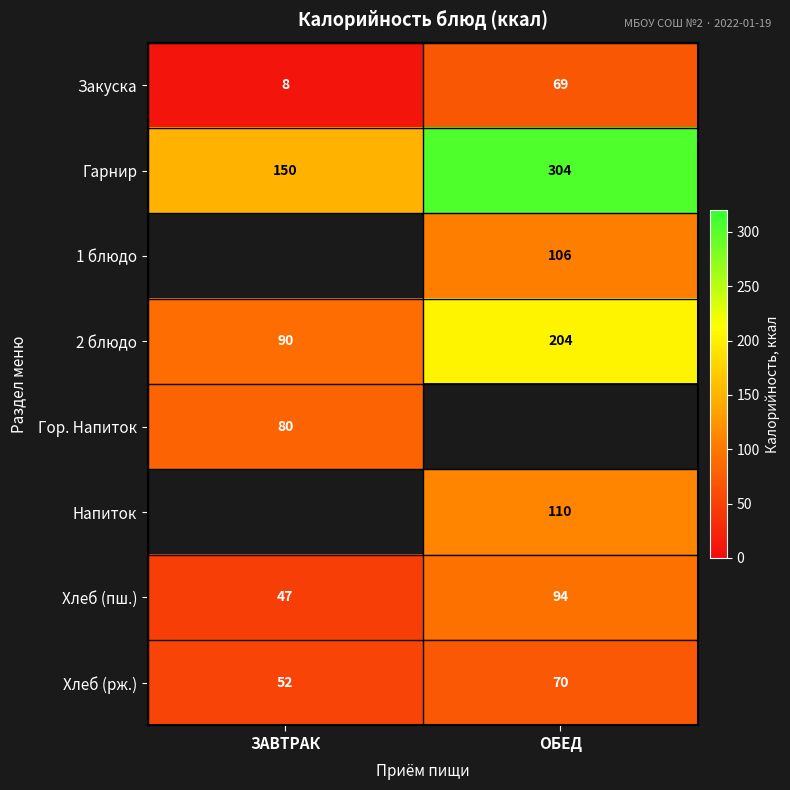

The value of Хлеб (пш.) at ОБЕД is 94.0. True or false?

True